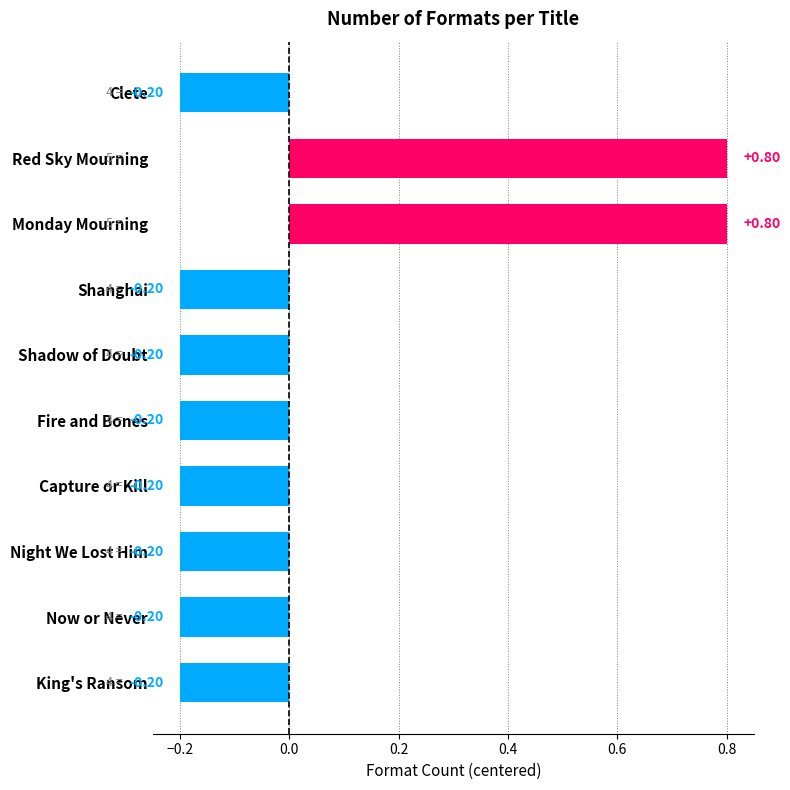

Does the chart contain stacked bars?

No